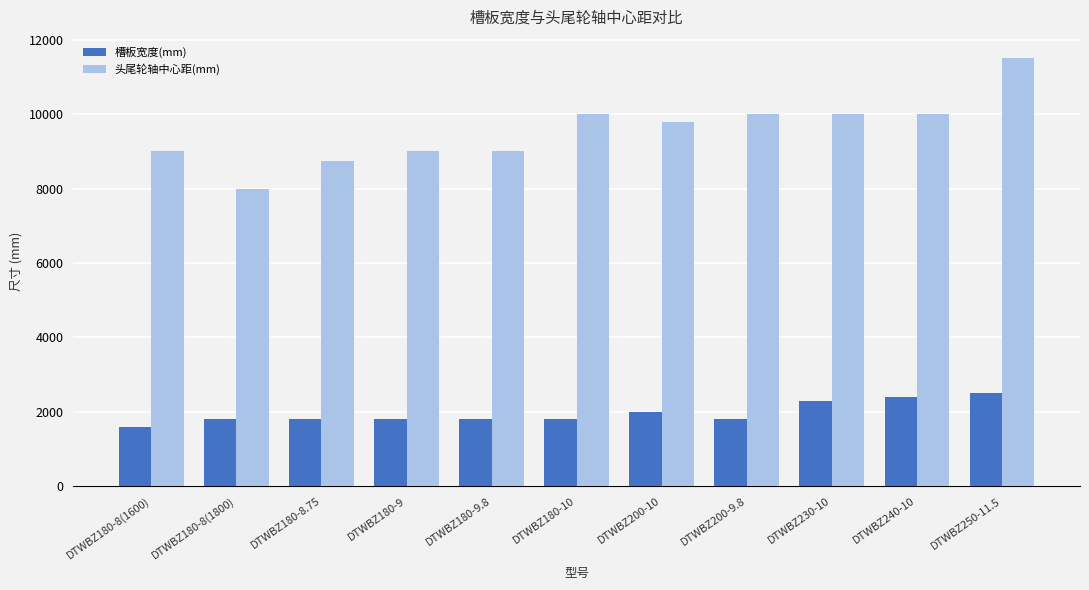

True or false: 头尾轮轴中心距(mm) has a value of 10000 at DTWBZ240-10.

True